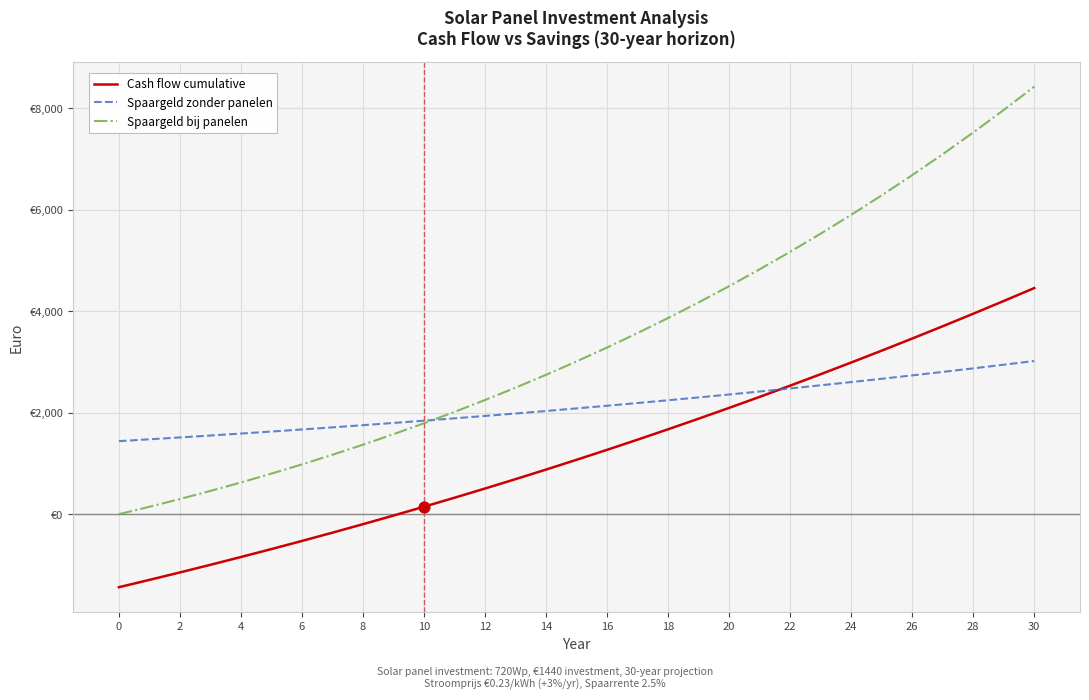

Does the chart have visible grid lines?

Yes